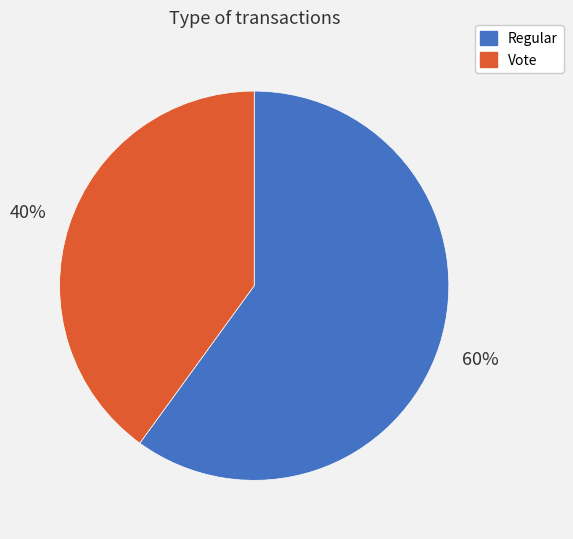

To the nearest percent, what percentage of the pie is Regular?

60%